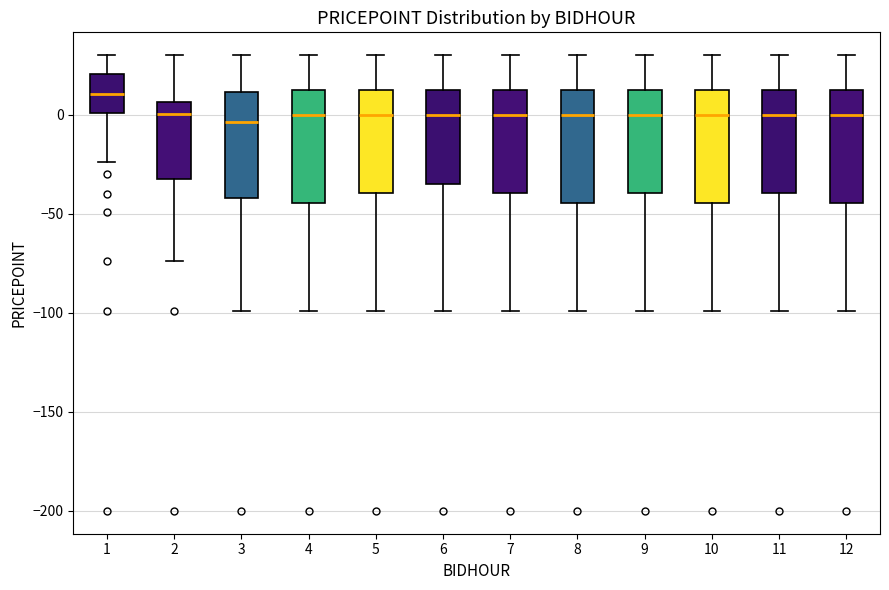

Reading left to right, transcribe this box plot: for each box, give where its median line is, the range the box spans, and where its two whiskers end, as read against the y-axis. The values are not printed on the chart, so give them approximately, as read against the axis.

1: median 10, box 0 to 20, whiskers -25 to 30
2: median 0, box -30 to 5, whiskers -75 to 30
3: median -5, box -40 to 10, whiskers -100 to 30
4: median 0, box -45 to 15, whiskers -100 to 30
5: median 0, box -40 to 15, whiskers -100 to 30
6: median 0, box -35 to 15, whiskers -100 to 30
7: median 0, box -40 to 15, whiskers -100 to 30
8: median 0, box -45 to 15, whiskers -100 to 30
9: median 0, box -40 to 15, whiskers -100 to 30
10: median 0, box -45 to 15, whiskers -100 to 30
11: median 0, box -40 to 15, whiskers -100 to 30
12: median 0, box -45 to 15, whiskers -100 to 30